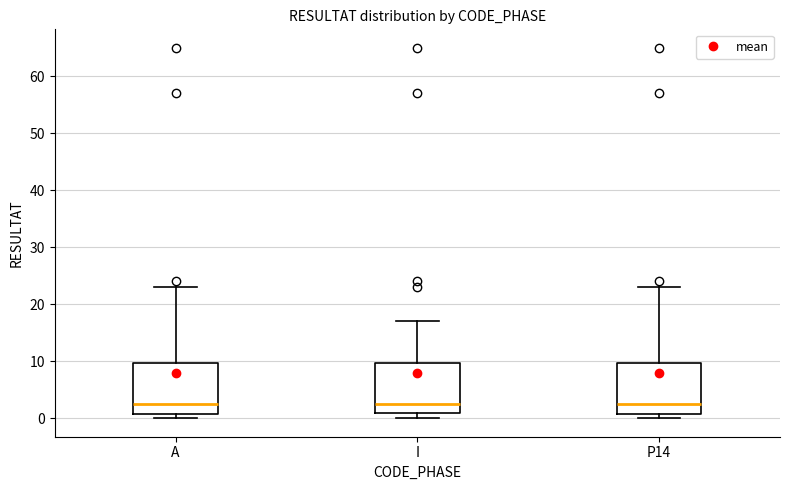

Reading left to right, transcribe this box plot: for each box, give where its median line is, the range the box spans, and where its two whiskers end, as read against the y-axis. The values are not printed on the chart, so give them approximately, as read against the axis.

A: median 3, box 1 to 10, whiskers 0 to 23
I: median 3, box 1 to 10, whiskers 0 to 17
P14: median 3, box 1 to 10, whiskers 0 to 23